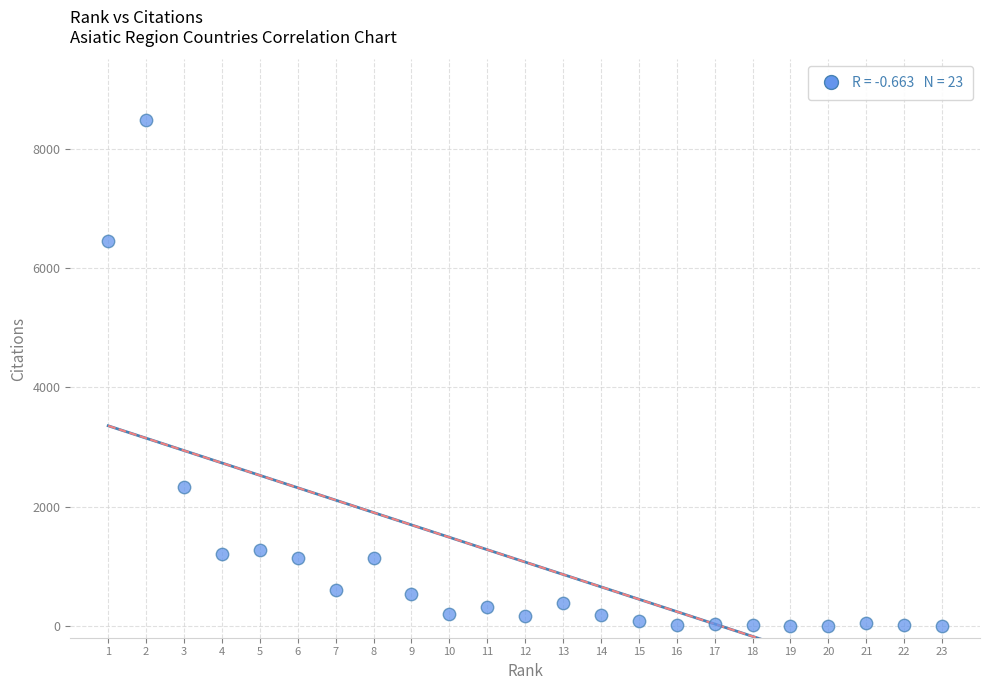

What Y value in the scatter plot is closest to 4237?

2333